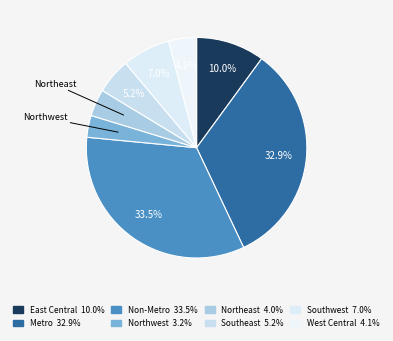

Rank the categories by value from highest to lowest.

Non-Metro, Metro, East Central, Southwest, Southeast, West Central, Northeast, Northwest